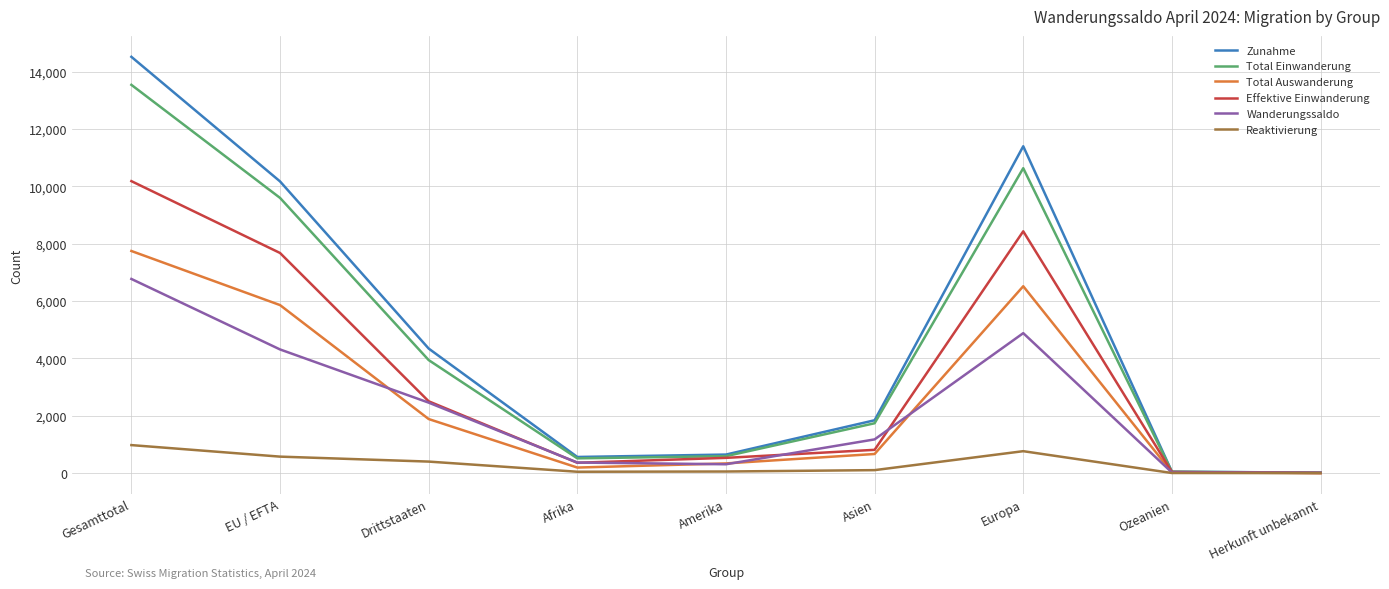

What is the maximum value for Wanderungssaldo?

6771